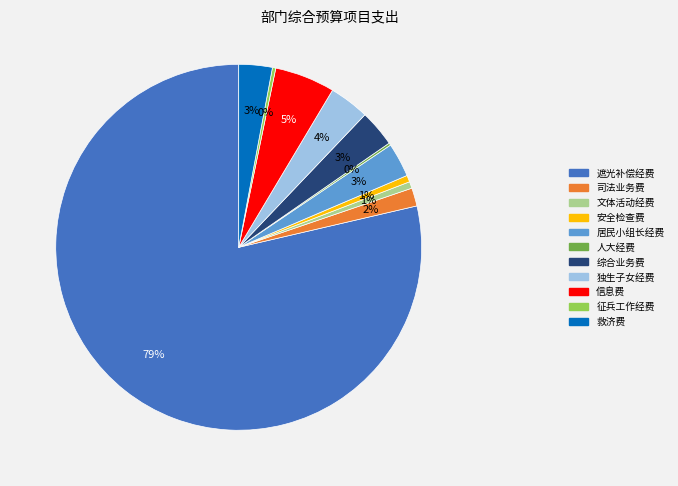

Which has a higher value, 救济费 or 文体活动经费?

救济费